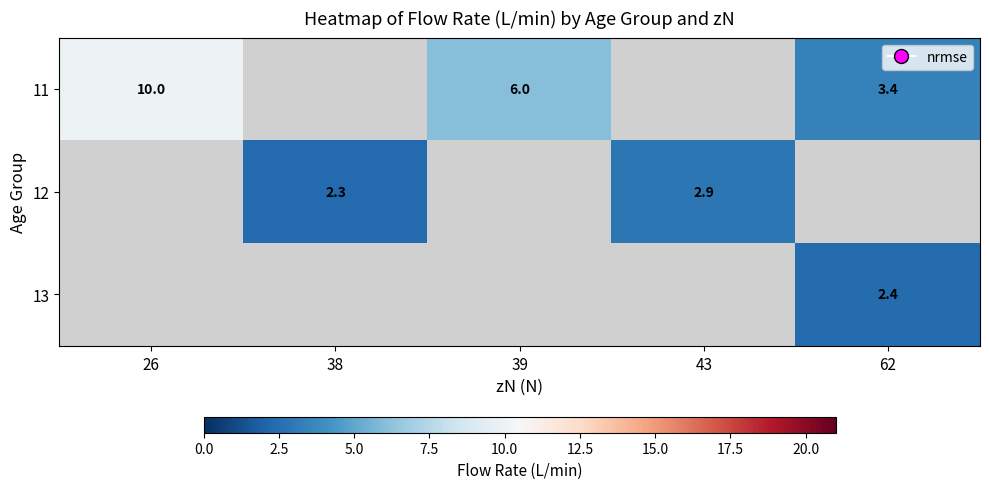

At how many categories does at least one series exceed 2?

5